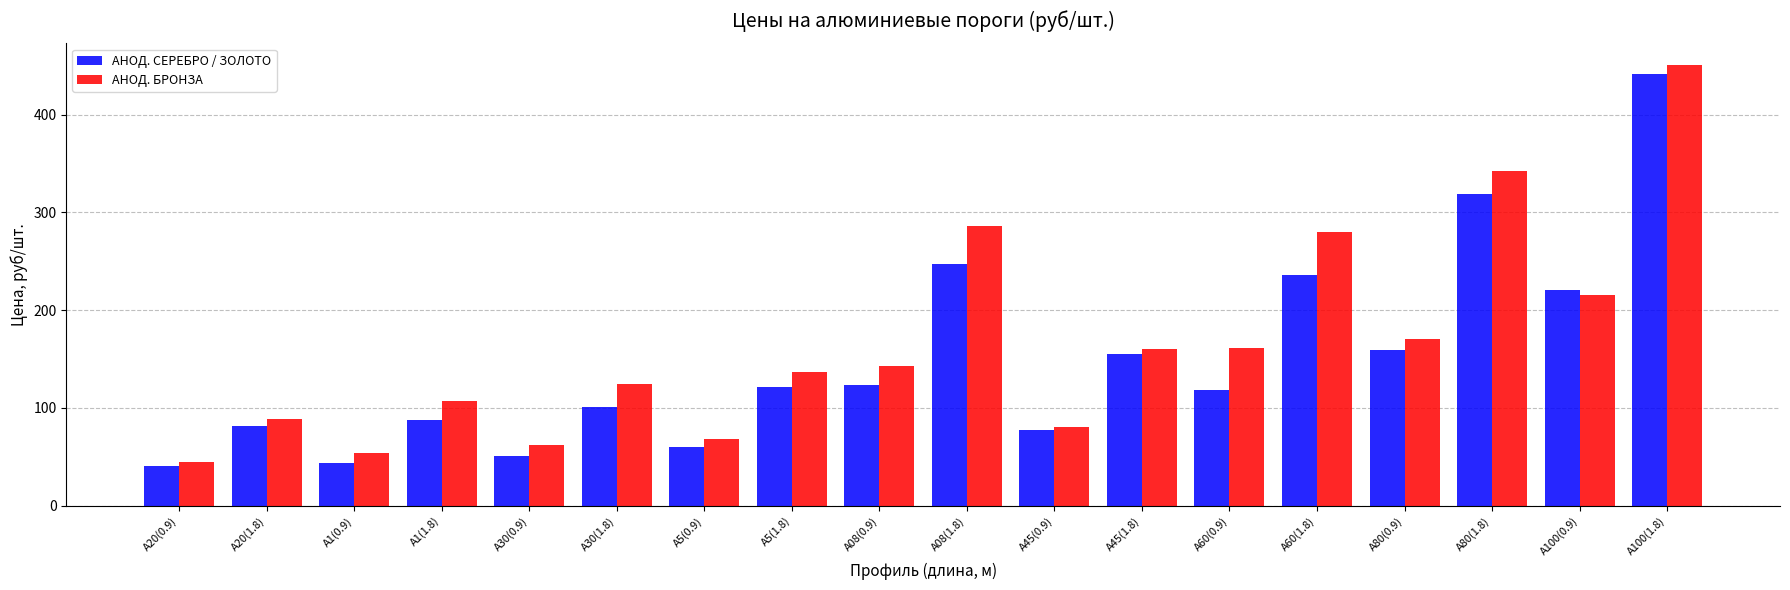

What is the total value across all series at А80(0.9)?

330.2